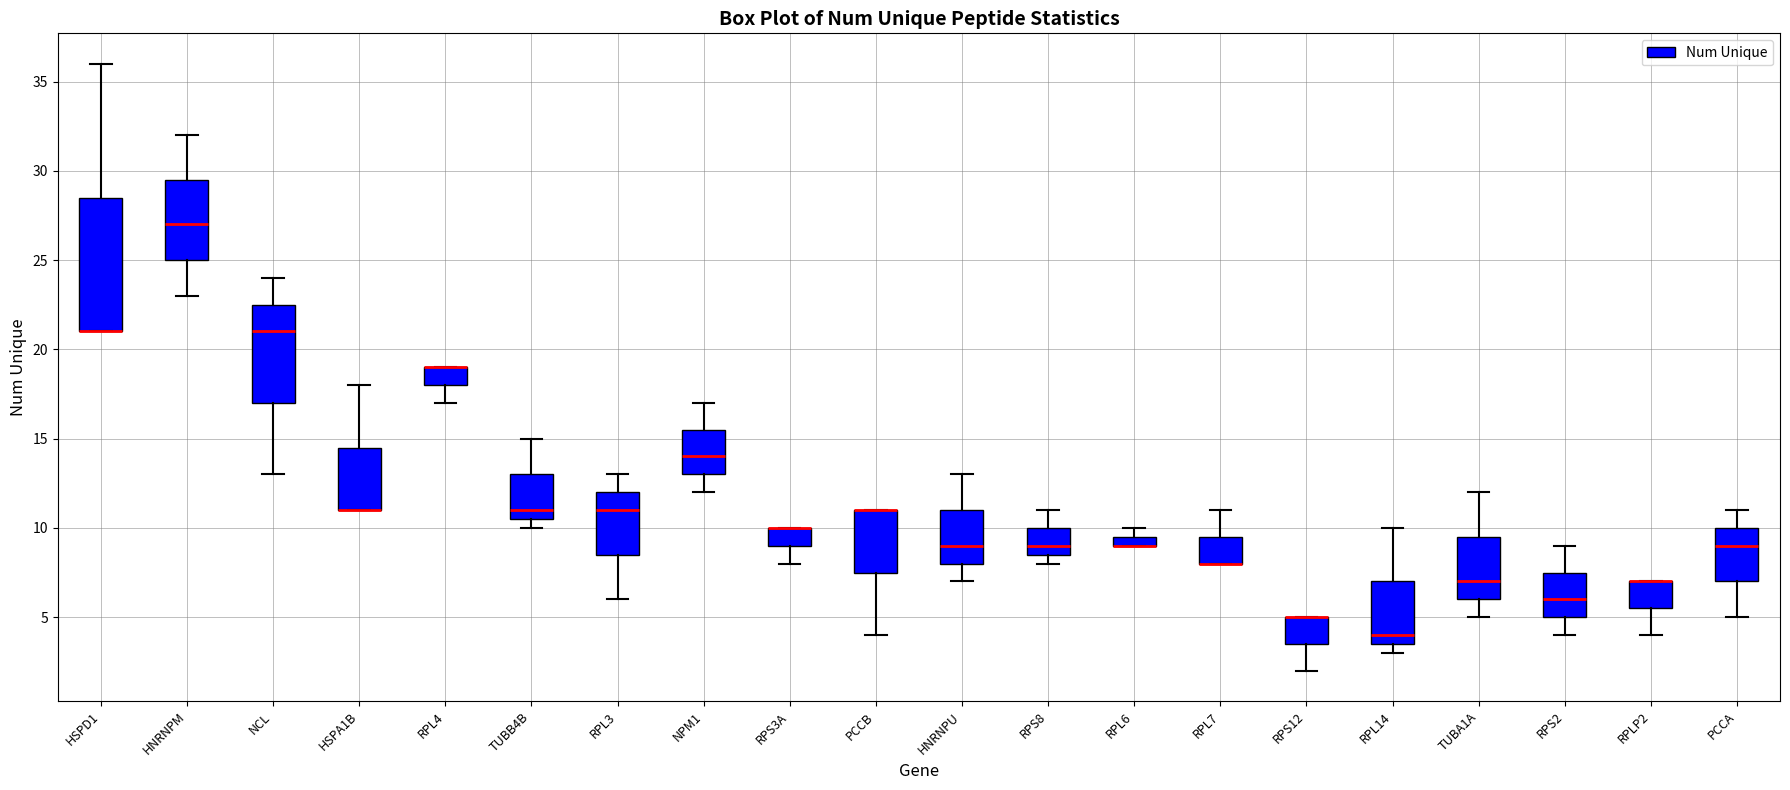

Comparing the boxes themselves (not the whiskers), which one is the tallest?

HSPD1